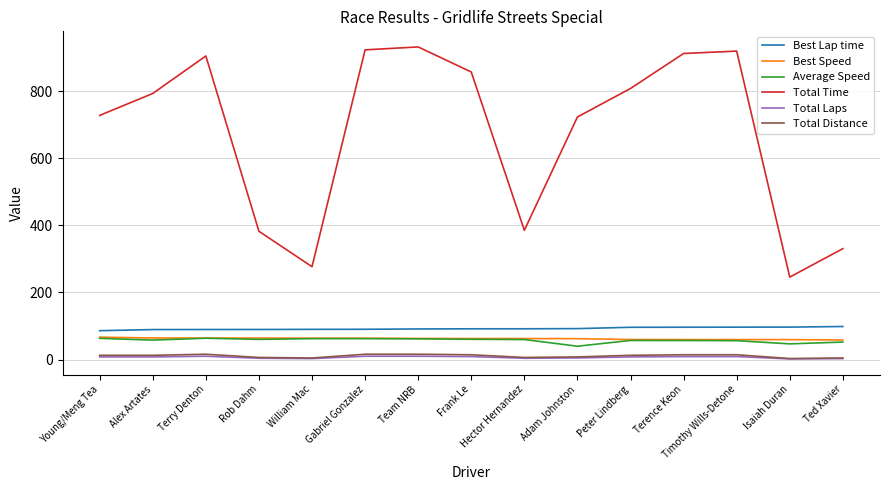

What position from the left is Hector Hernandez?

9